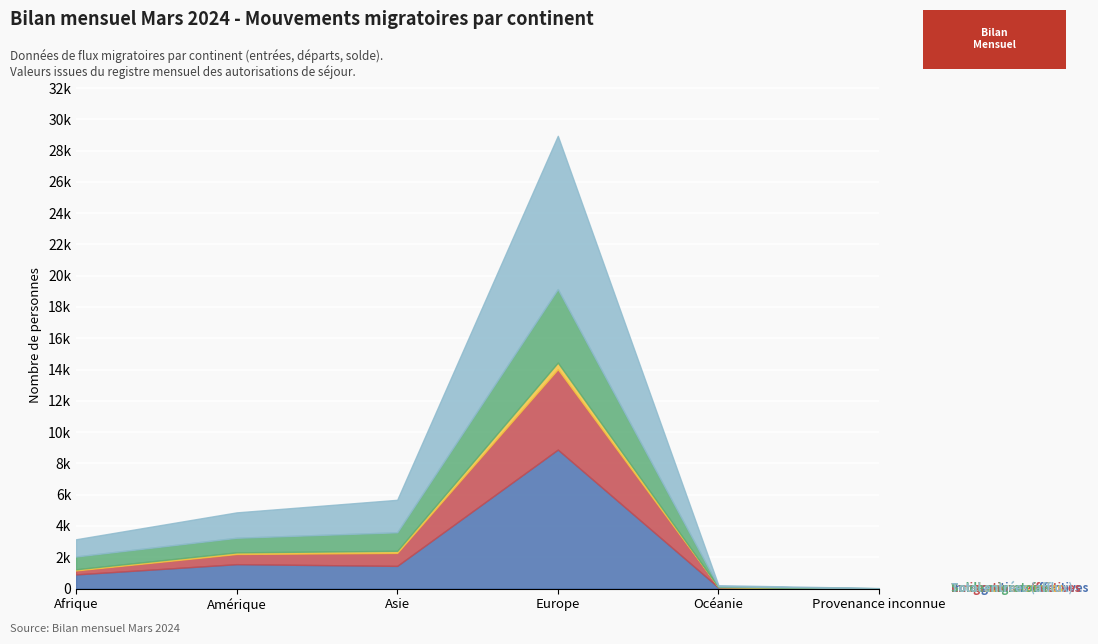

Which series has the widest spread of values?

Total entrées (afflux)